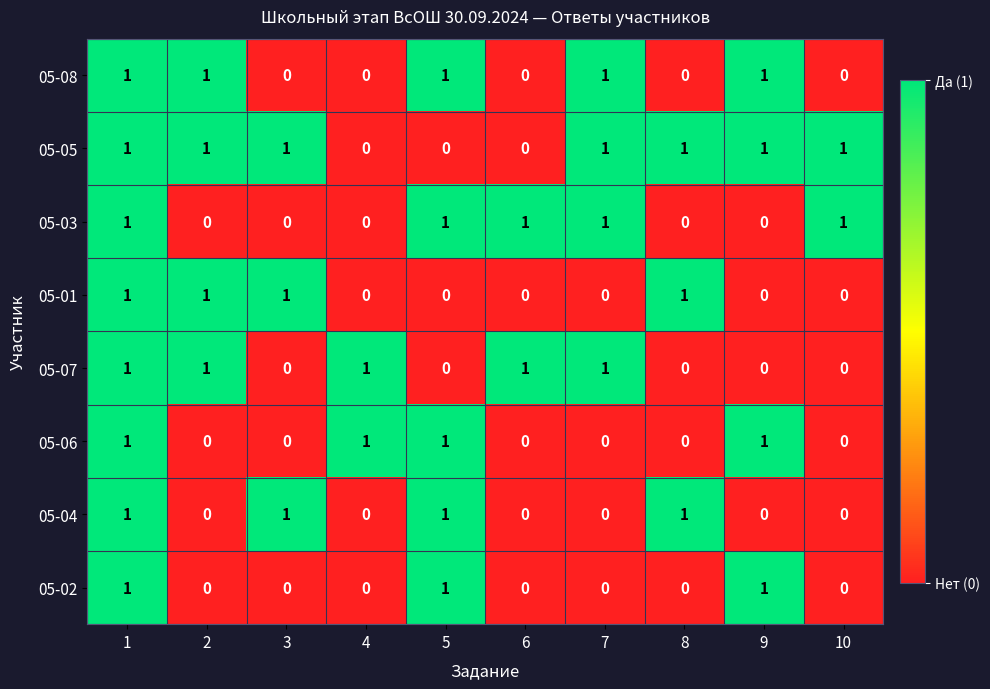

At how many categories does at least one series exceed 0?

10